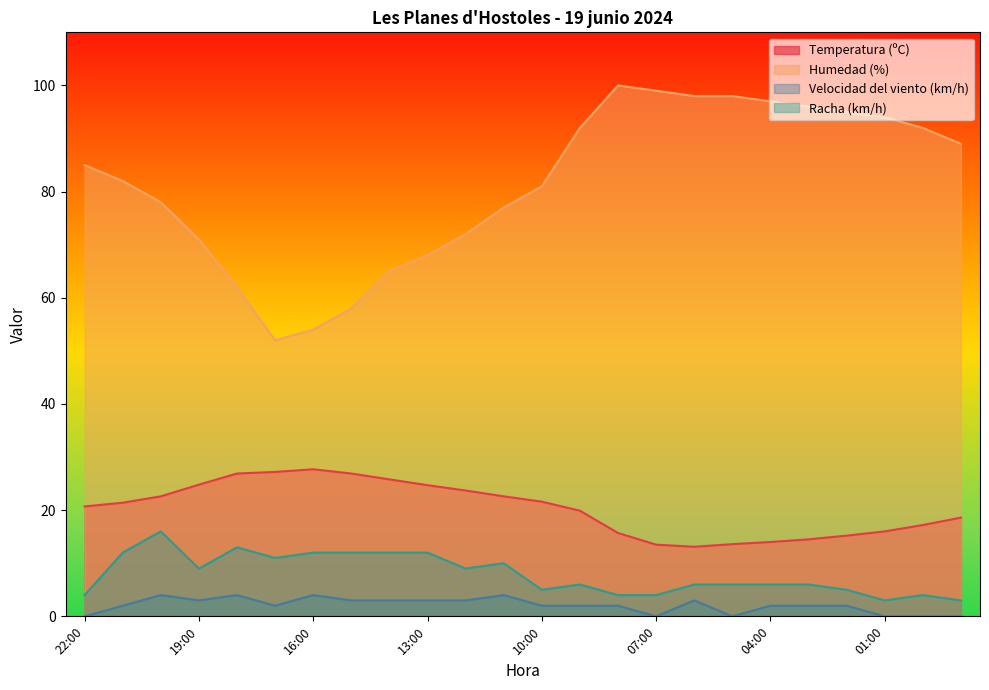

What is the spread (max minus min) of values at 03:00?

94.0